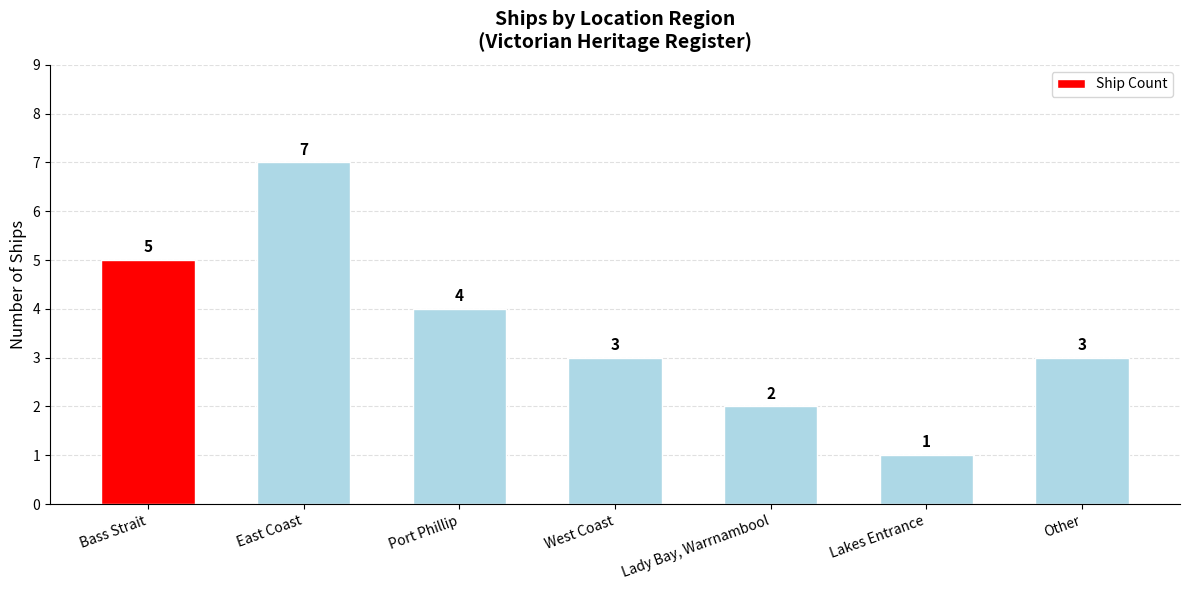

Which label corresponds to the largest value in the chart?

East Coast